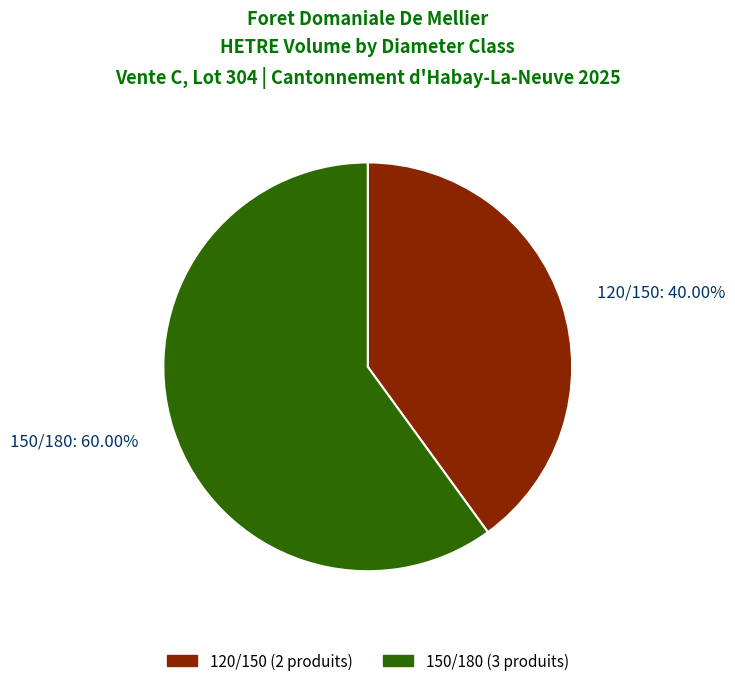

What is the smallest slice in the pie chart?

120/150